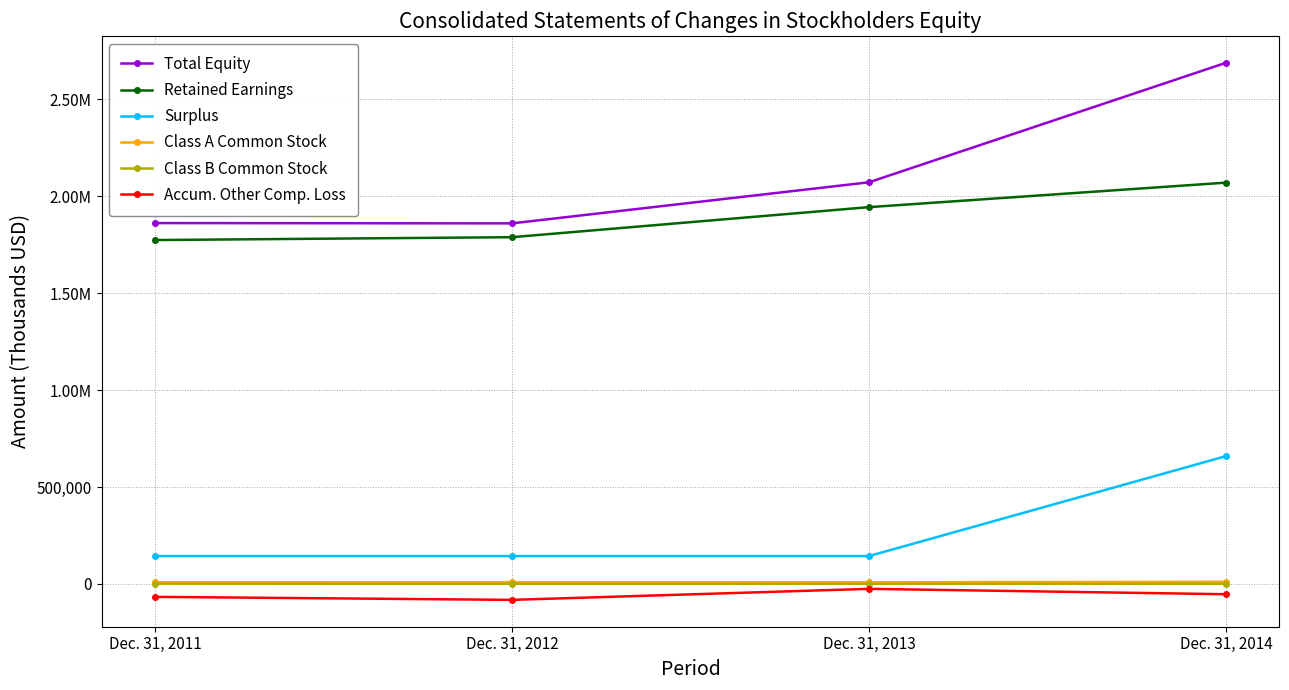

What is the smallest value displayed?

-82106